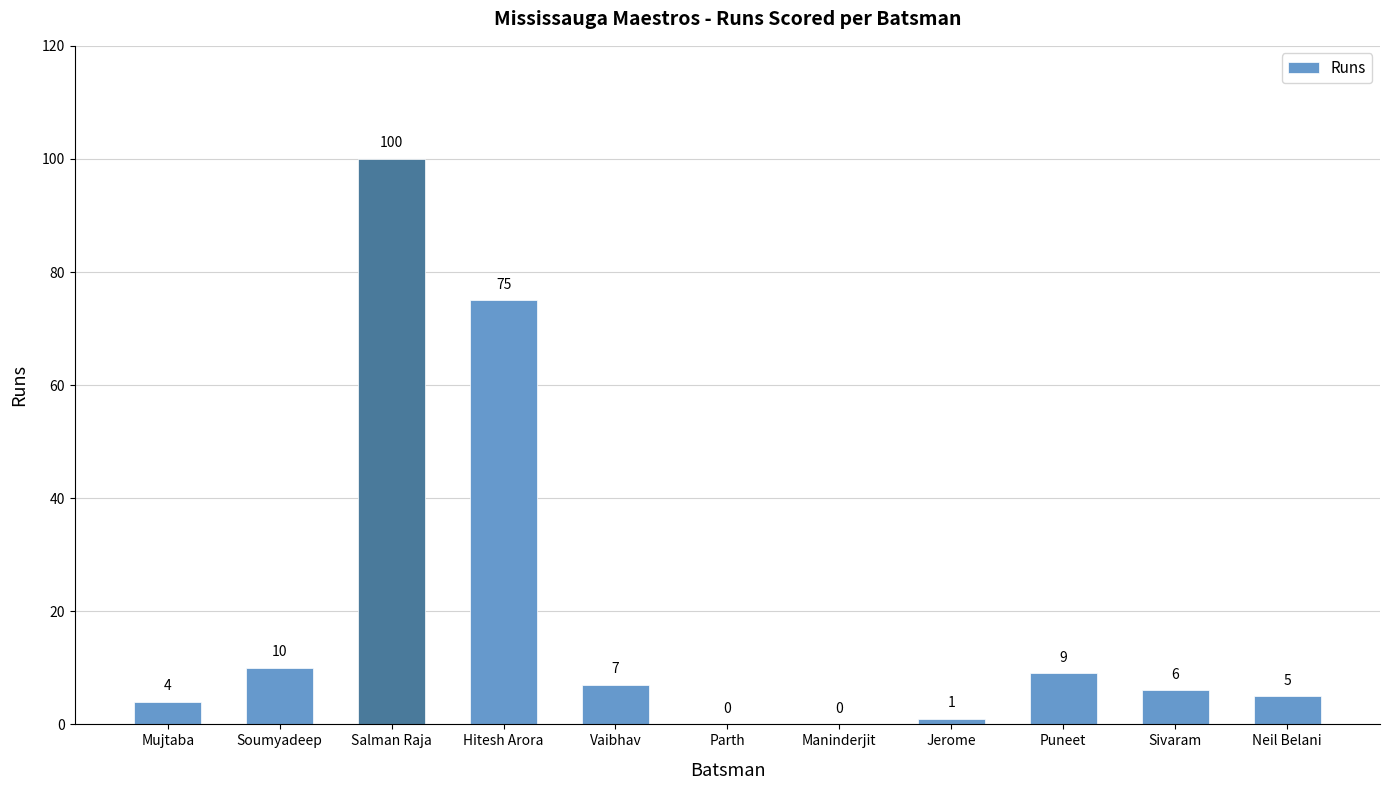

Read the value at Salman Raja, to the nearest 10.

100